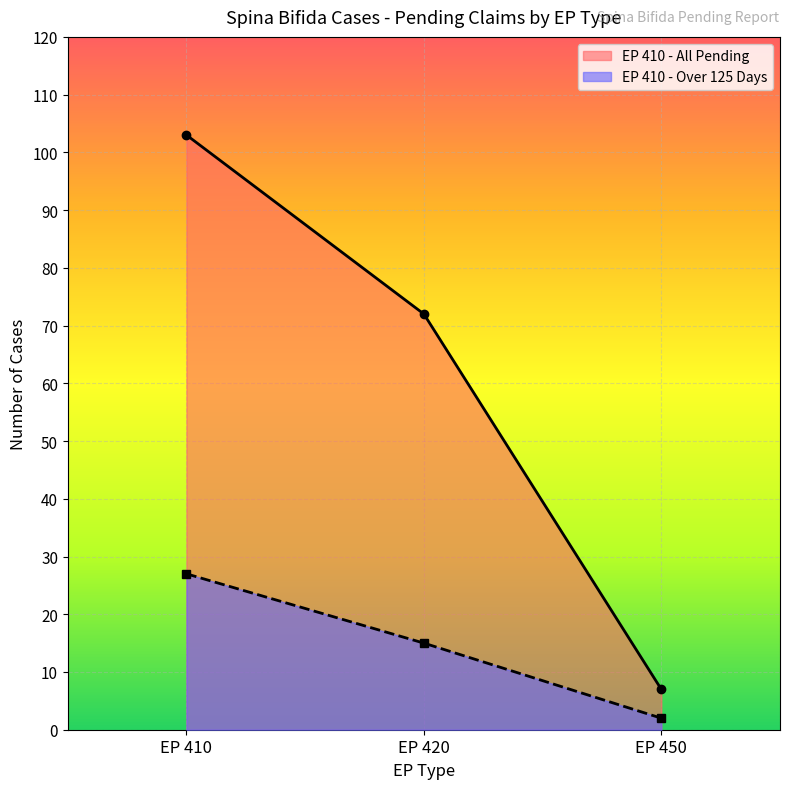

What is the sum of the EP 410 - Over 125 Days values at EP 450 and EP 410?

29